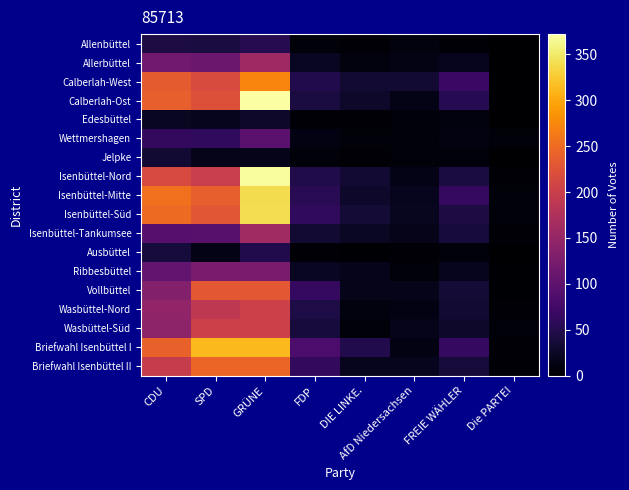

Which series changed the most between SPD and AfD Niedersachsen?

Briefwahl Isenbüttel I